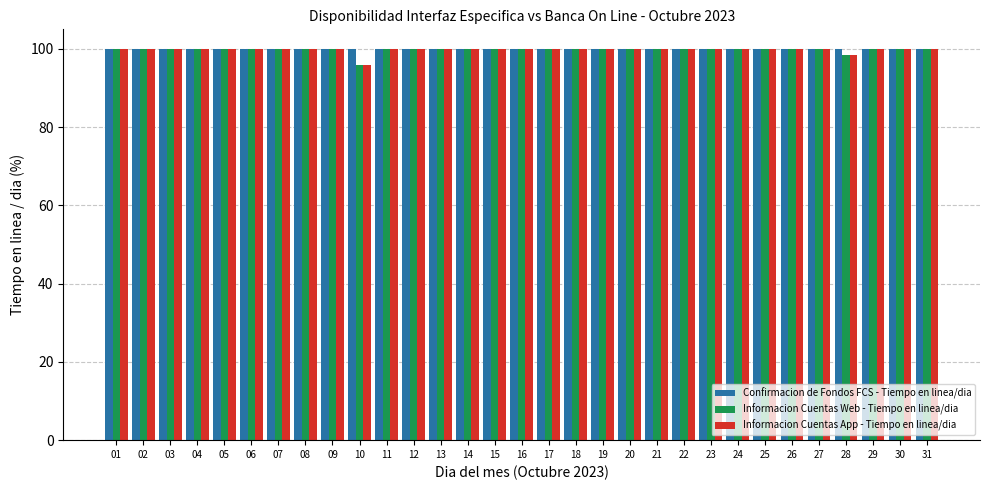

What is the total value across all series at 20?

300.0